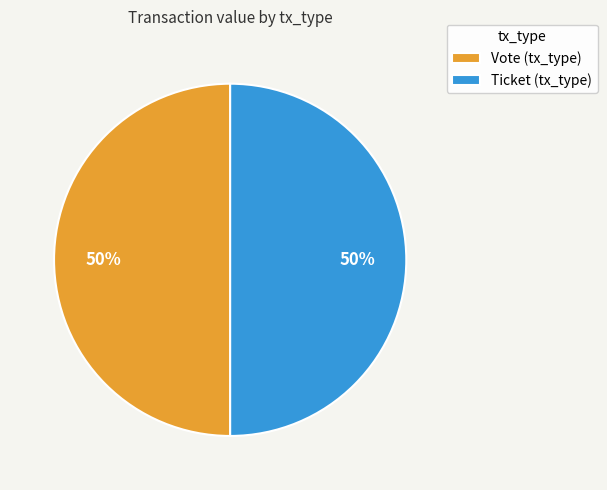

How many segments does this pie chart have?

2